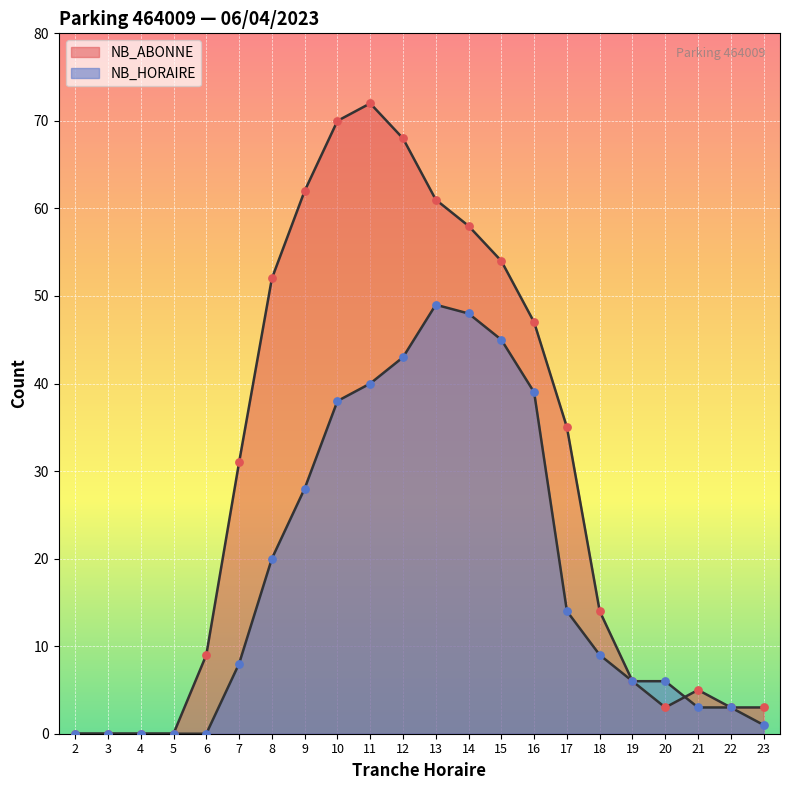

What are all the series names shown in the legend?

NB_HORAIRE, NB_ABONNE